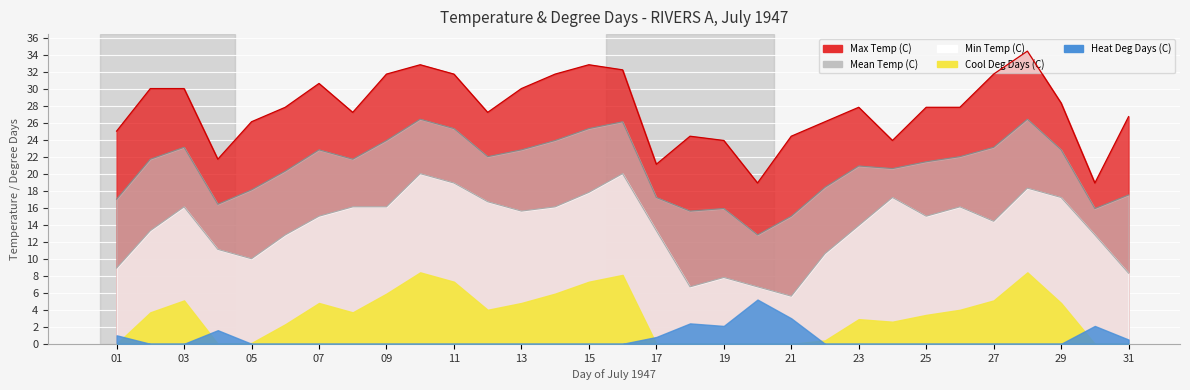

What is the difference between the maximum and minimum values in the Min Temp (C) series?

14.4